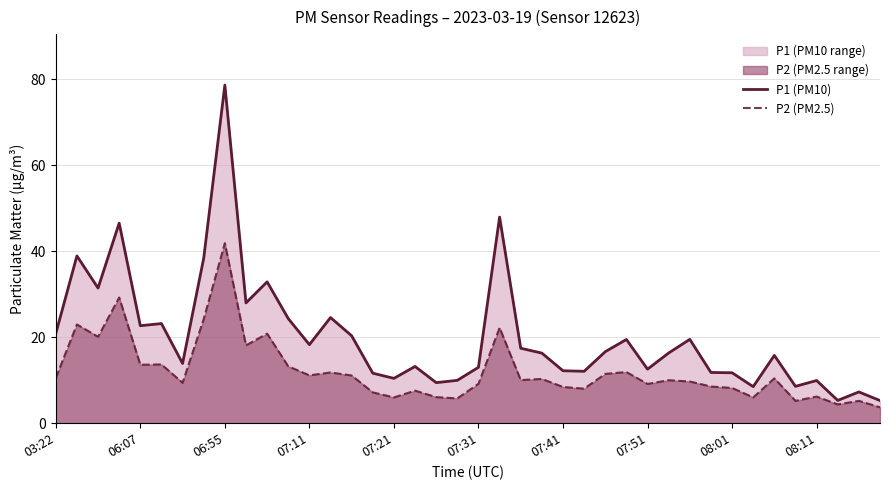

What are all the series names shown in the legend?

P1 (PM10), P2 (PM2.5)